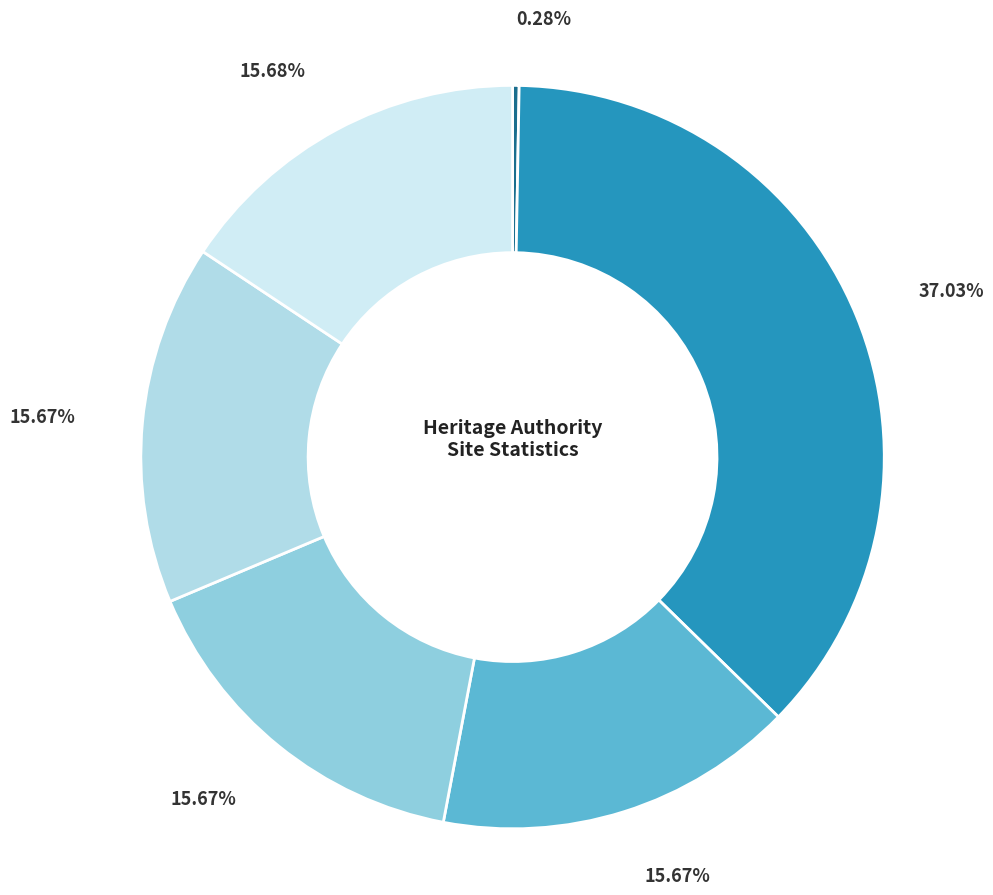

How many segments does this pie chart have?

6